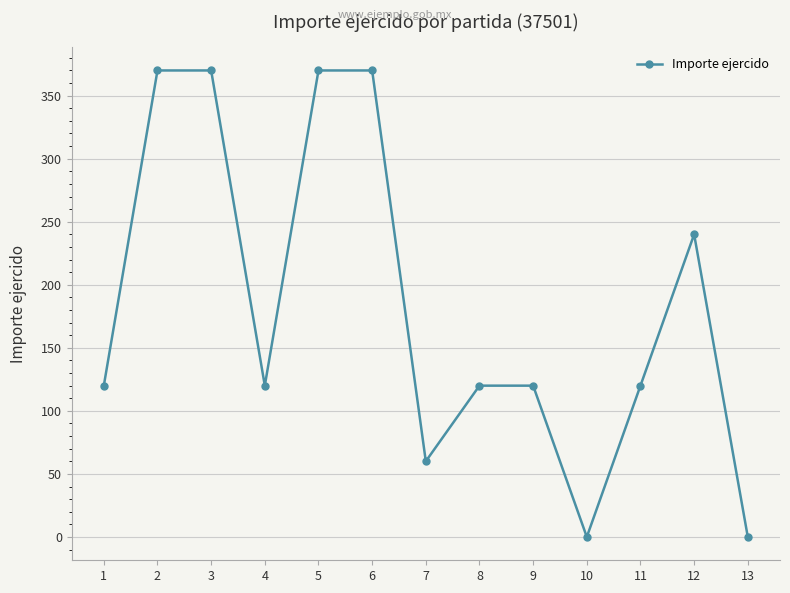

Where is the first local minimum?

4